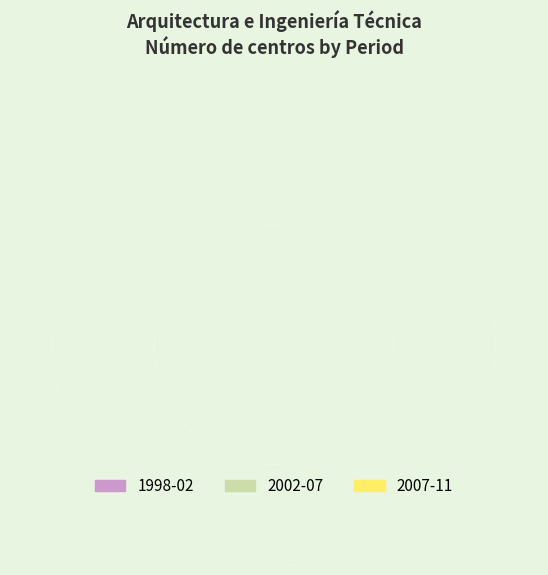

Does any single category account for the majority?

No